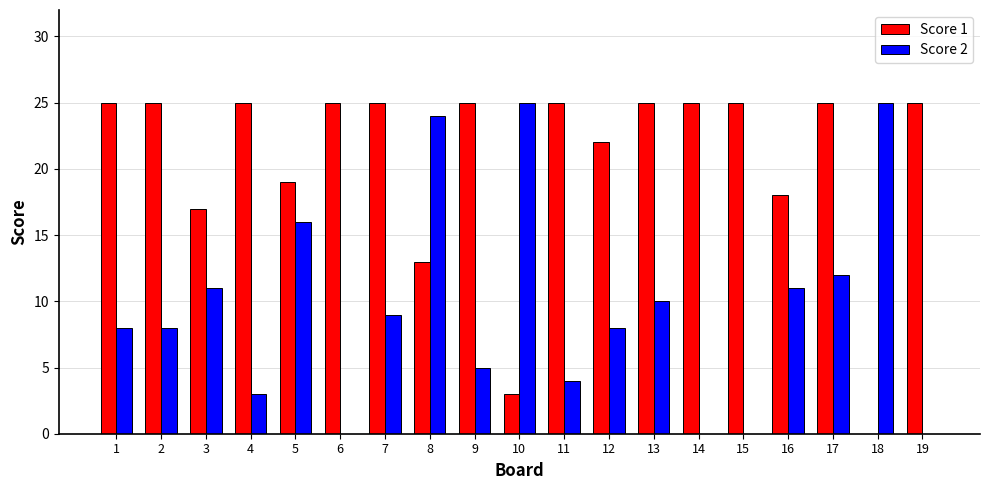

How many data points does each series have?

19